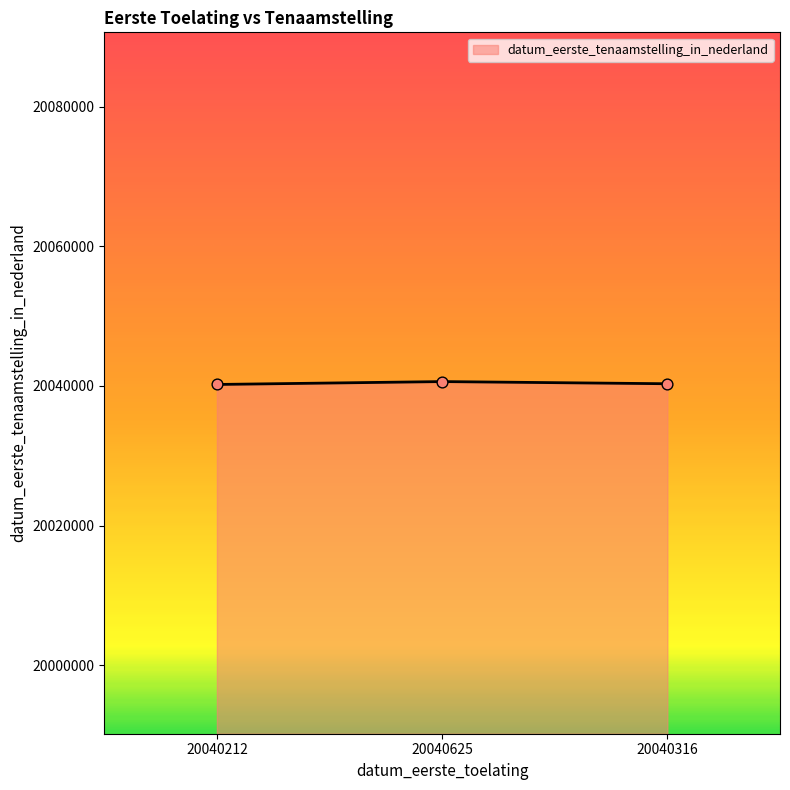

Approximately how many times larger is the value at 20040212 compared to 20040316?

1.0